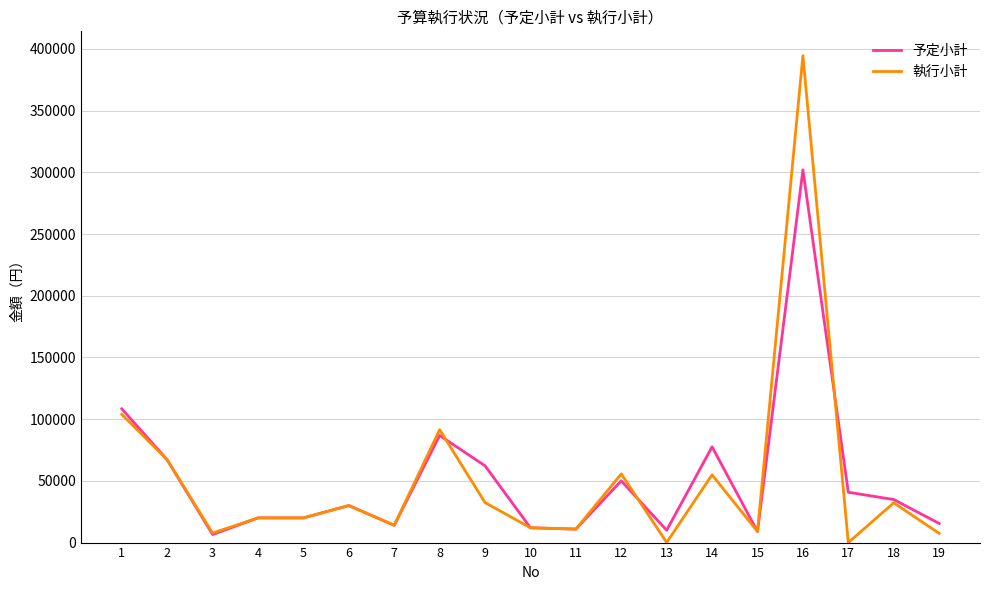

The value of 執行小計 at 3 is 7731. True or false?

True